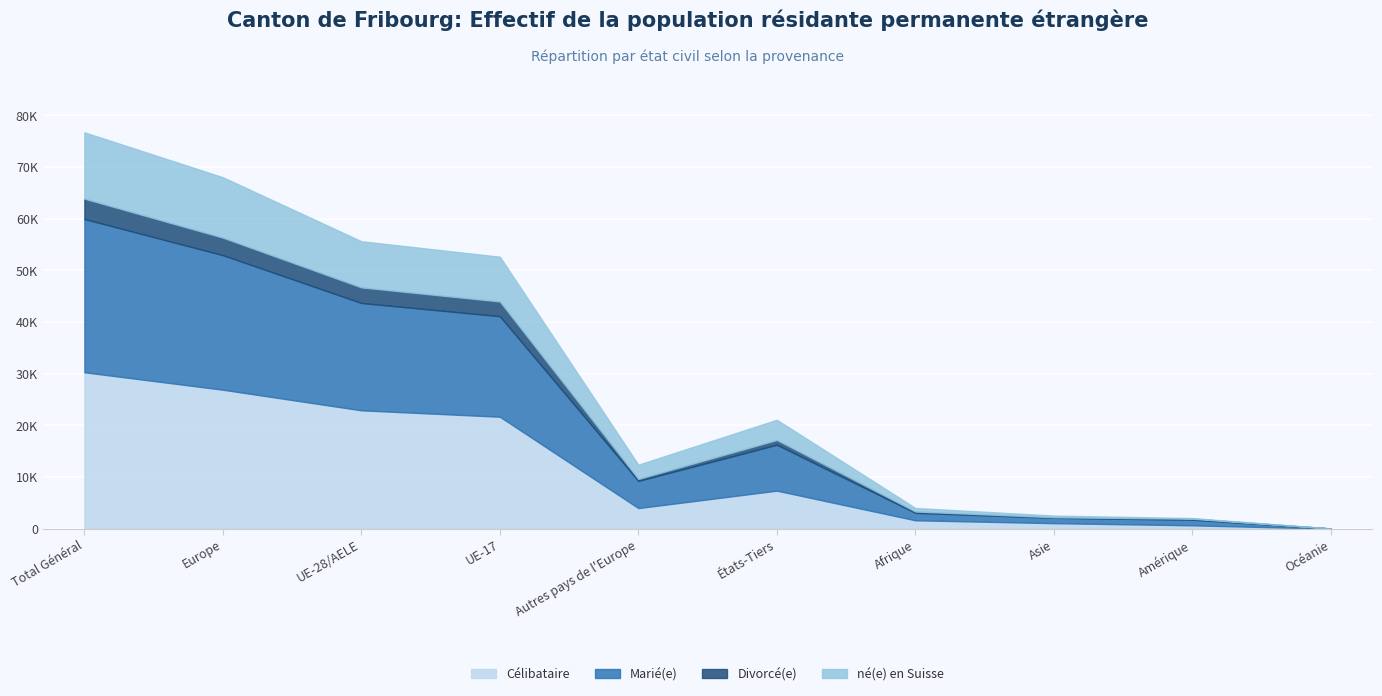

True or false: né(e) en Suisse and Célibataire intersect in this chart.

False